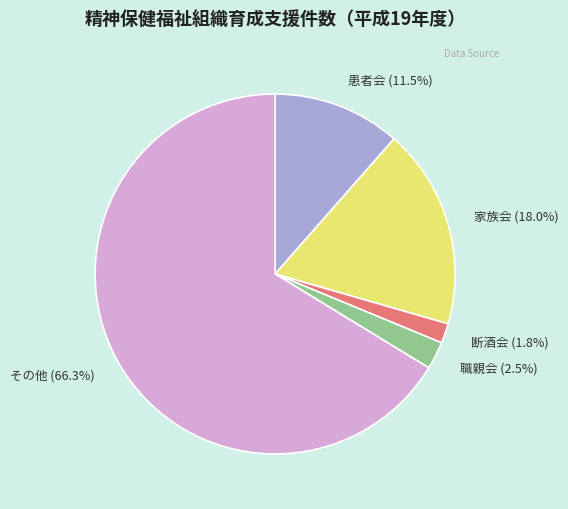

What is the largest slice in the pie chart?

その他